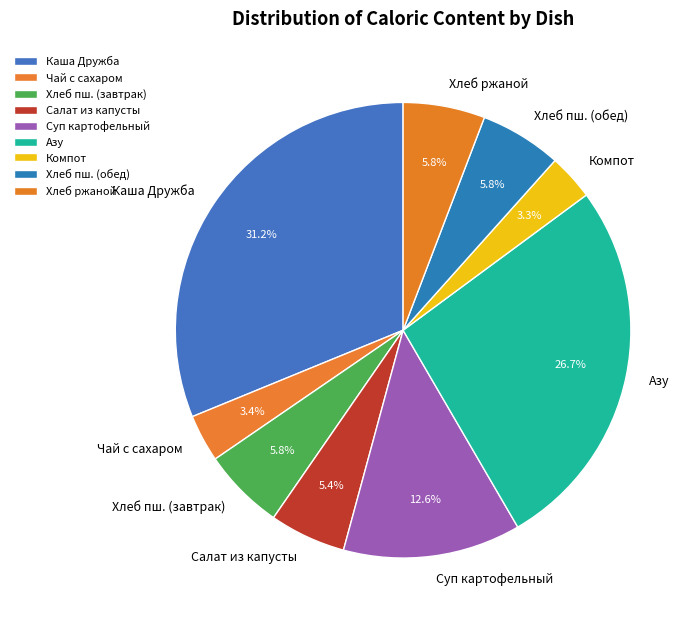

Does any single category account for the majority?

No